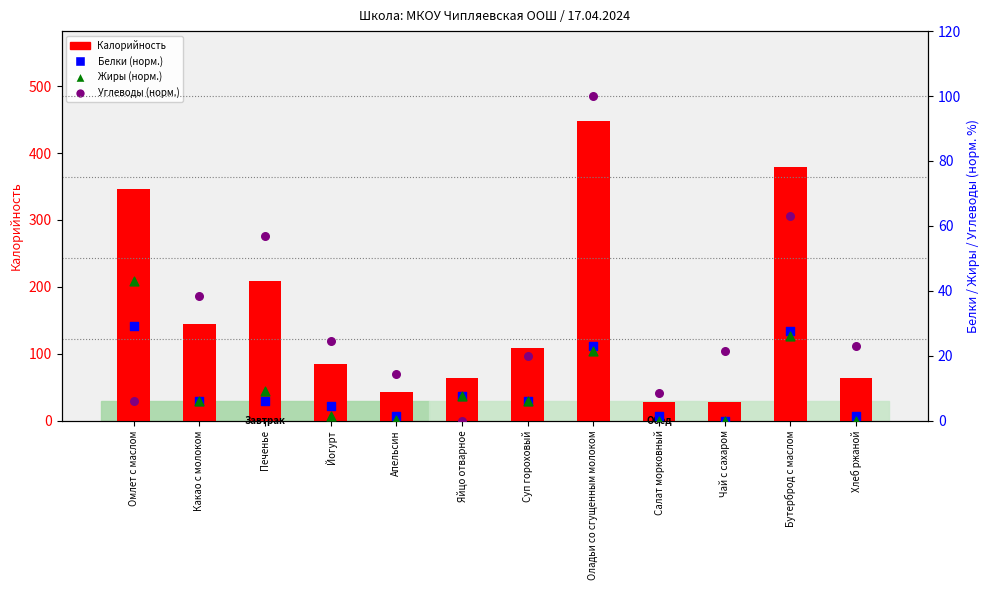

At how many categories does at least one series exceed 206?

4